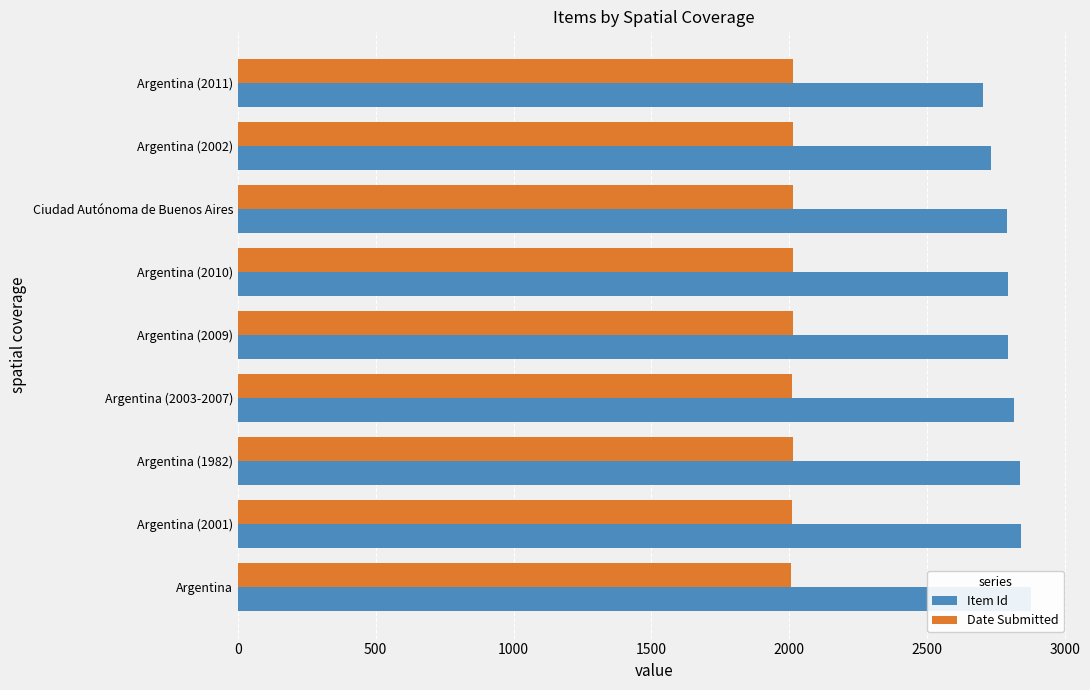

Is it true that Date Submitted equals 2012 at Argentina (2003-2007)?

True